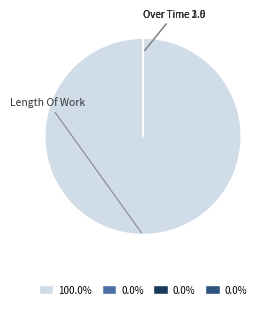

Which slice is the largest?

Length Of Work